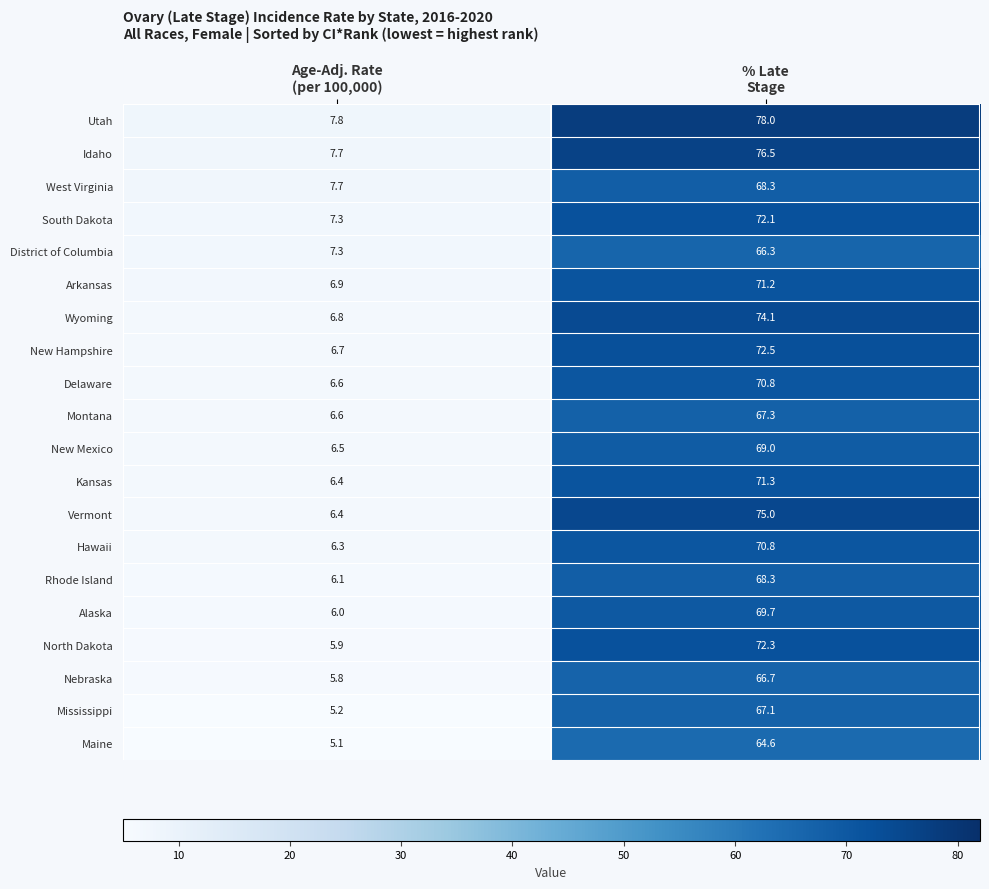

What is the smallest value displayed?

5.1